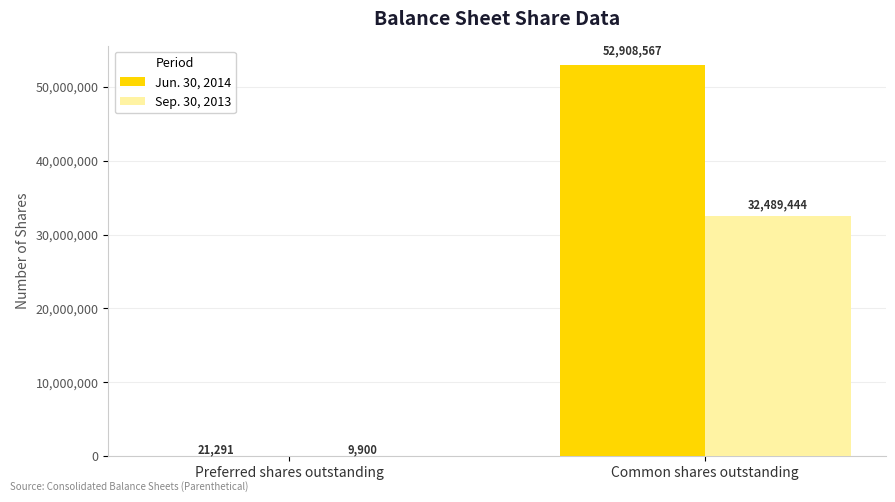

The Jun. 30, 2014 series shows 18677128 at Common shares outstanding. True or false?

False